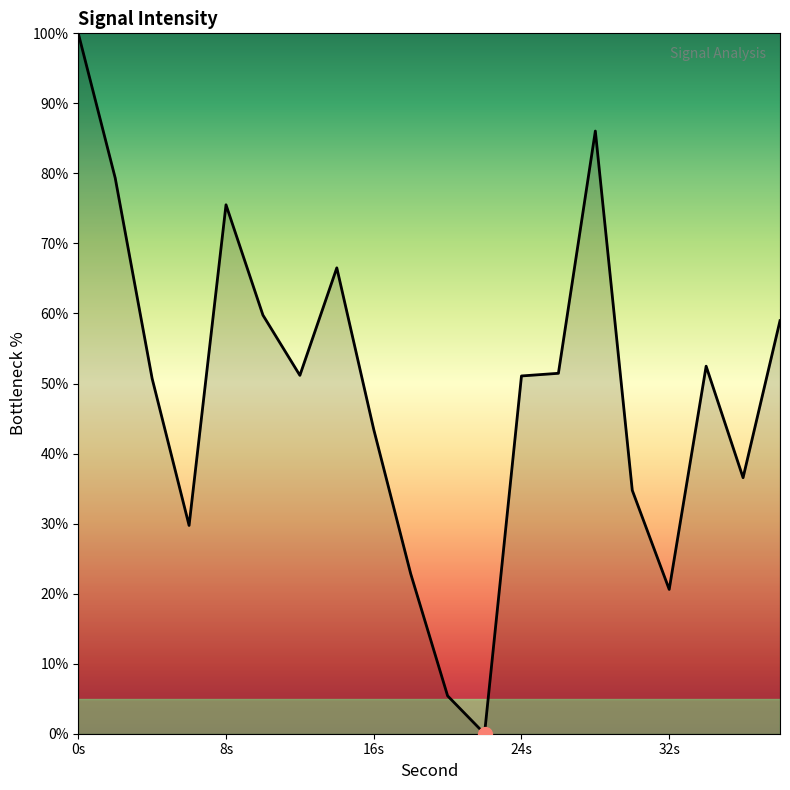

What is the greatest value displayed?

100.0